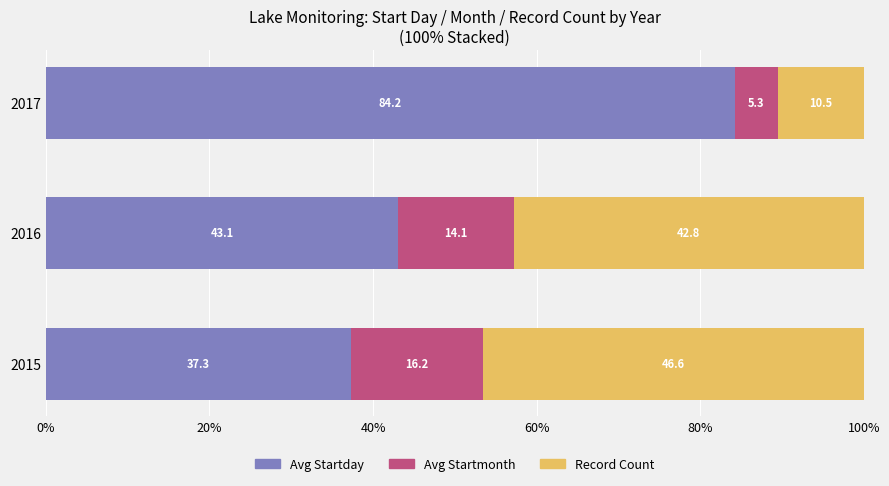

What is the sum of the Avg Startday values at 2017 and 2016?

127.3